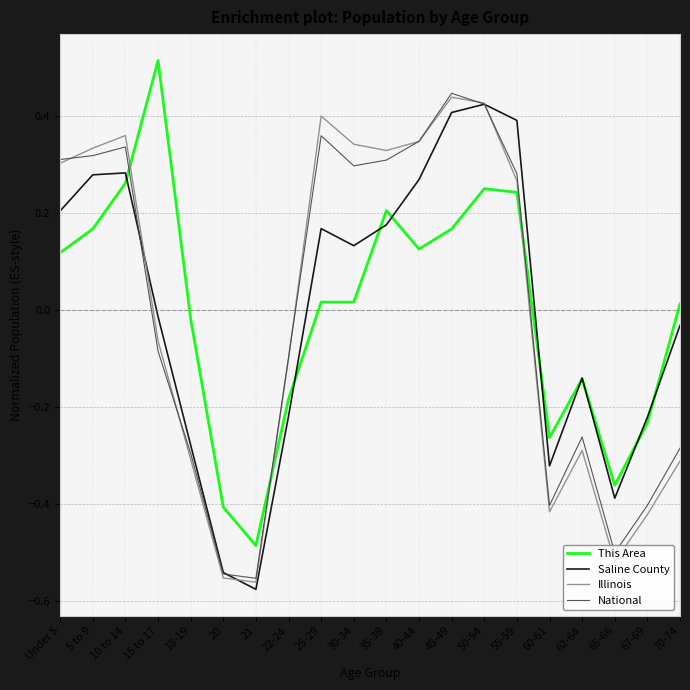

How many times do Saline County and Illinois cross each other?

3